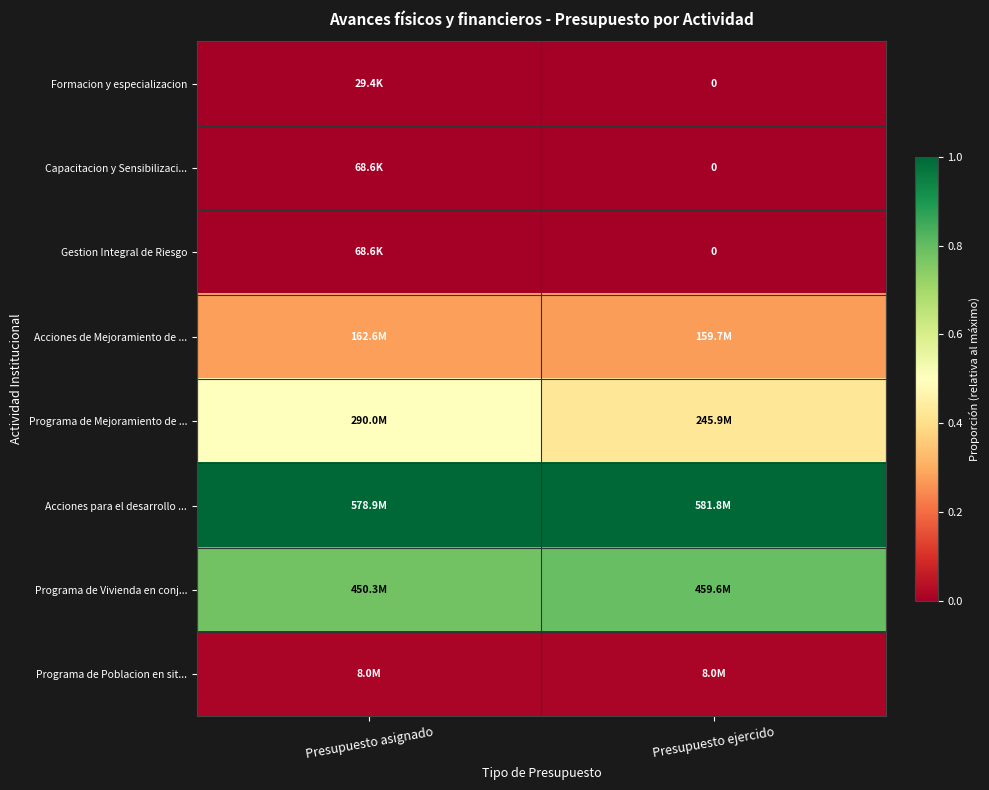

What is the minimum value for Acciones de Mejoramiento de ...?

0.3